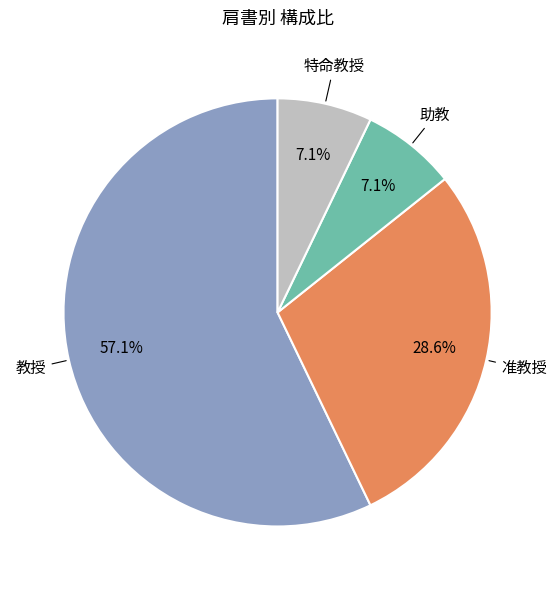

What percentage is NOT represented by 准教授?

71.4%